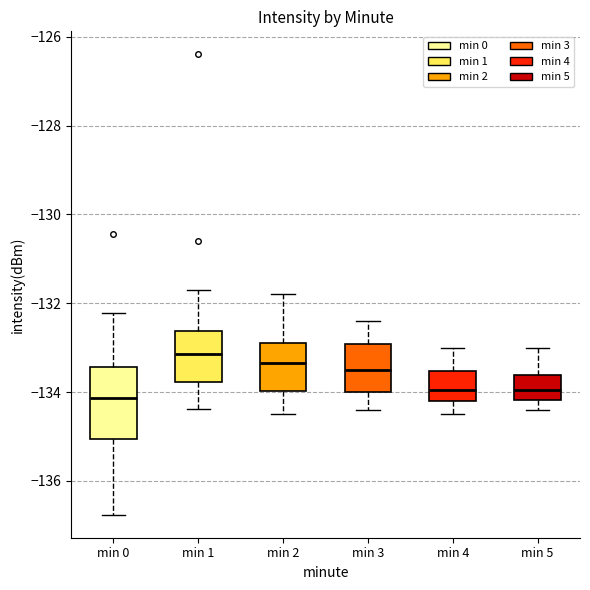

Where does the upper whisker of the box for min 5 end on the y-axis? The values are not printed on the chart, so give them approximately, as read against the axis.

-133.0